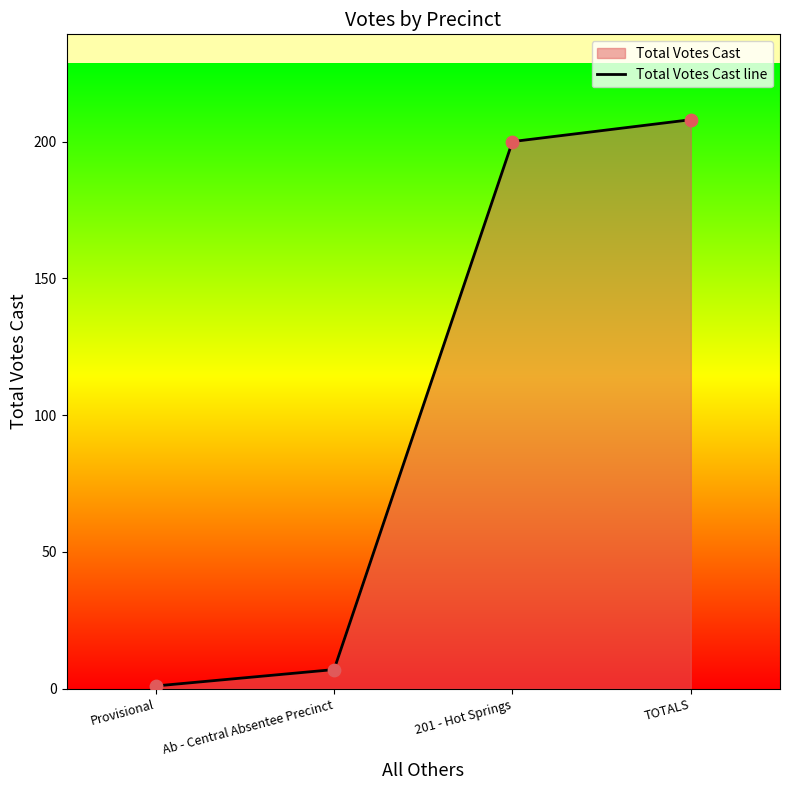

What is the change in value from Ab - Central Absentee Precinct to 201 - Hot Springs?

+193